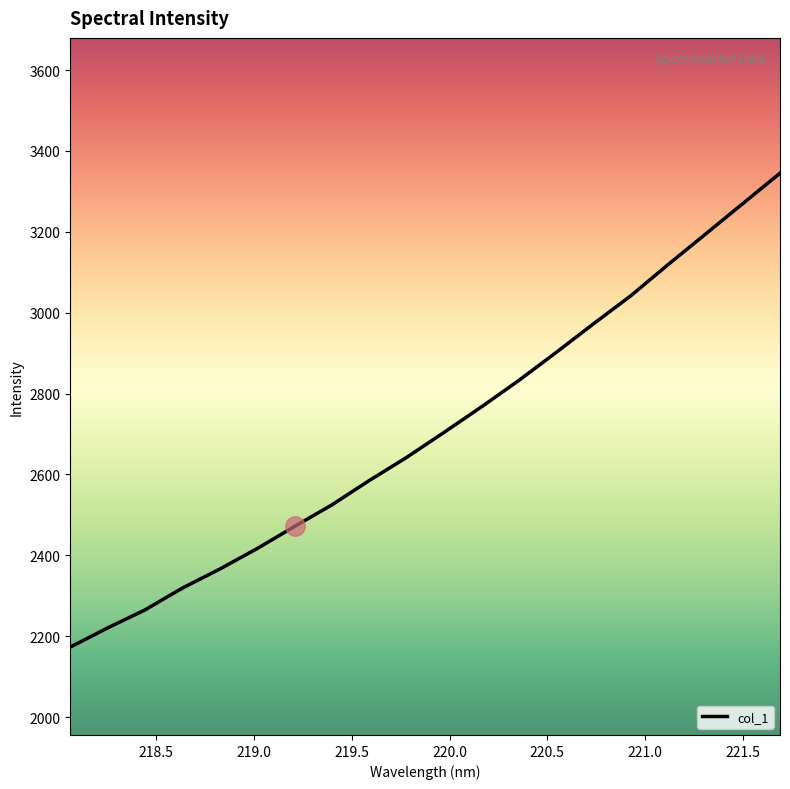

How many distinct data groups are displayed?

1